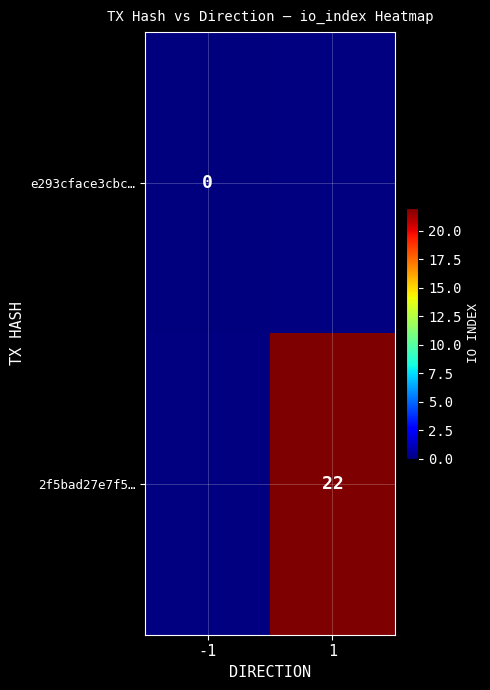

True or false: 2f5bad27e7f5… has a value of 22 at 1.

True